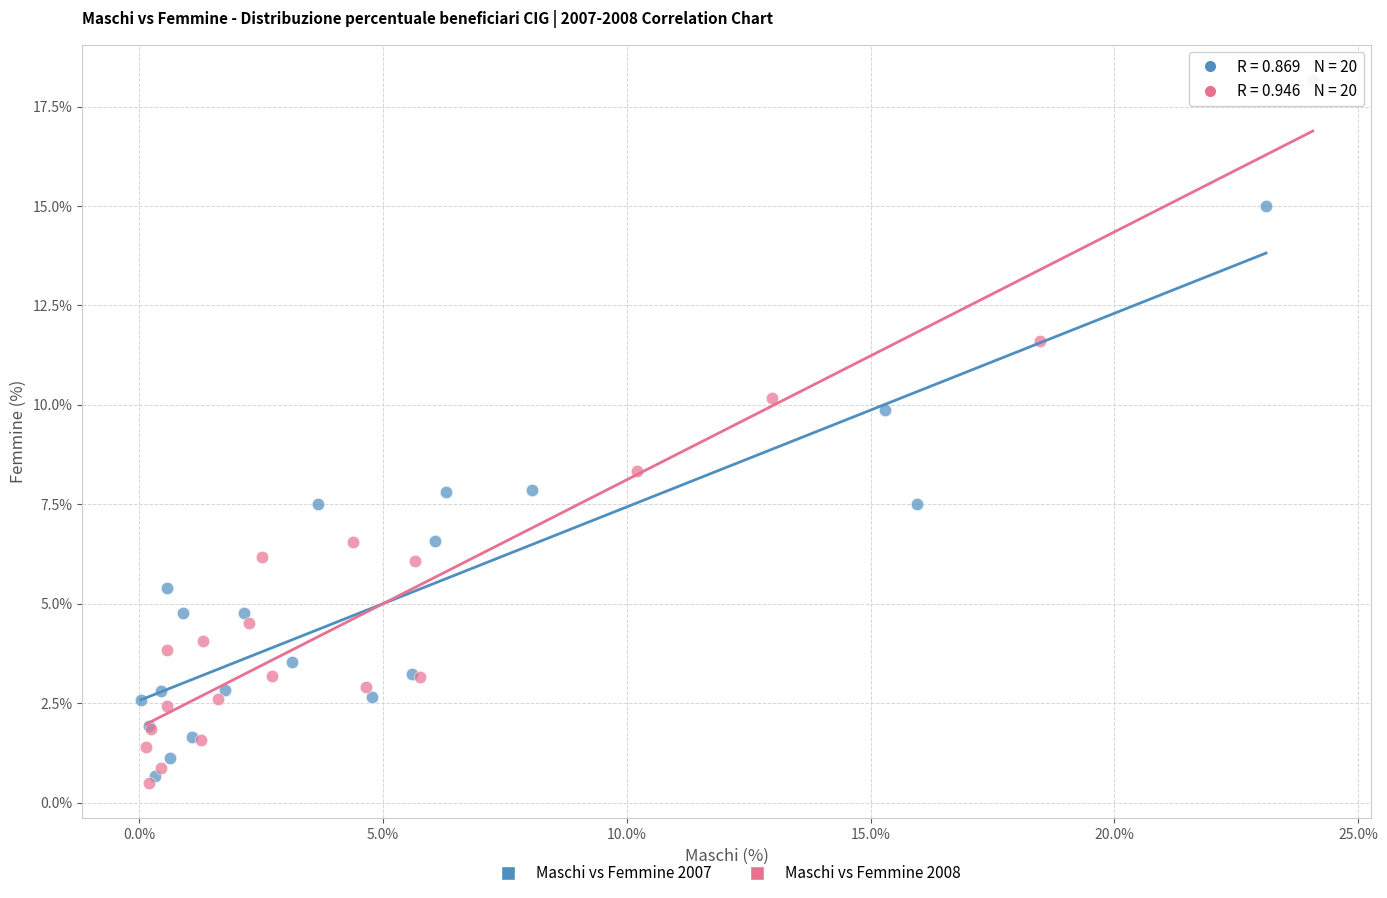

Which series contains the highest Y value?

Maschi vs Femmine 2008